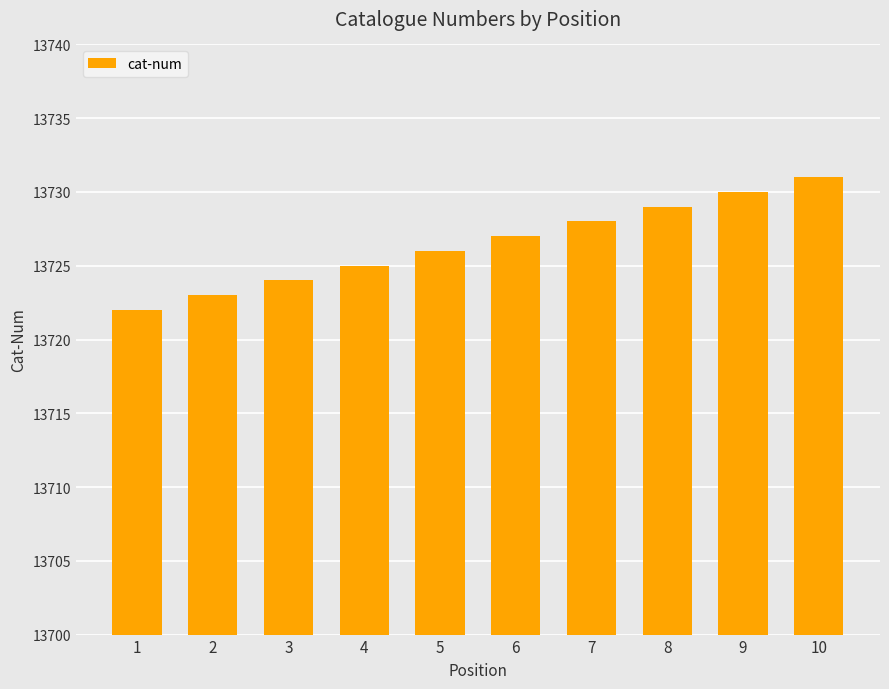

Reading right to left, transcribe all the data shown in this chart.

13731	13730	13729	13728	13727	13726	13725	13724	13723	13722